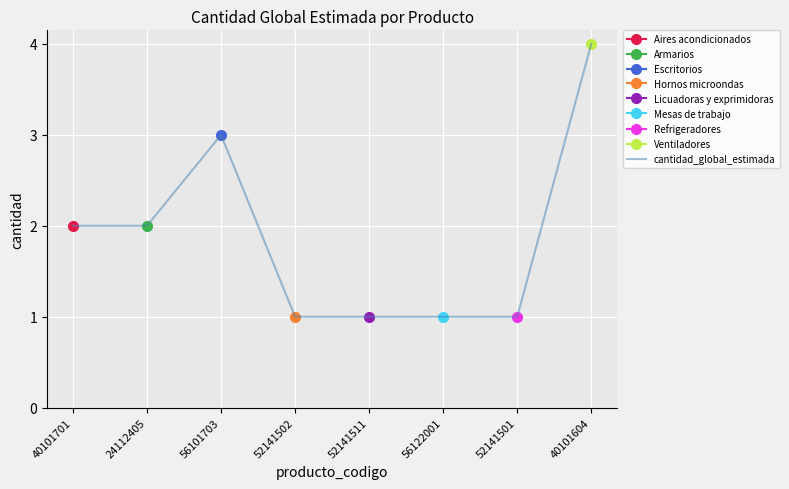

Which label corresponds to the smallest value in the chart?

52141502